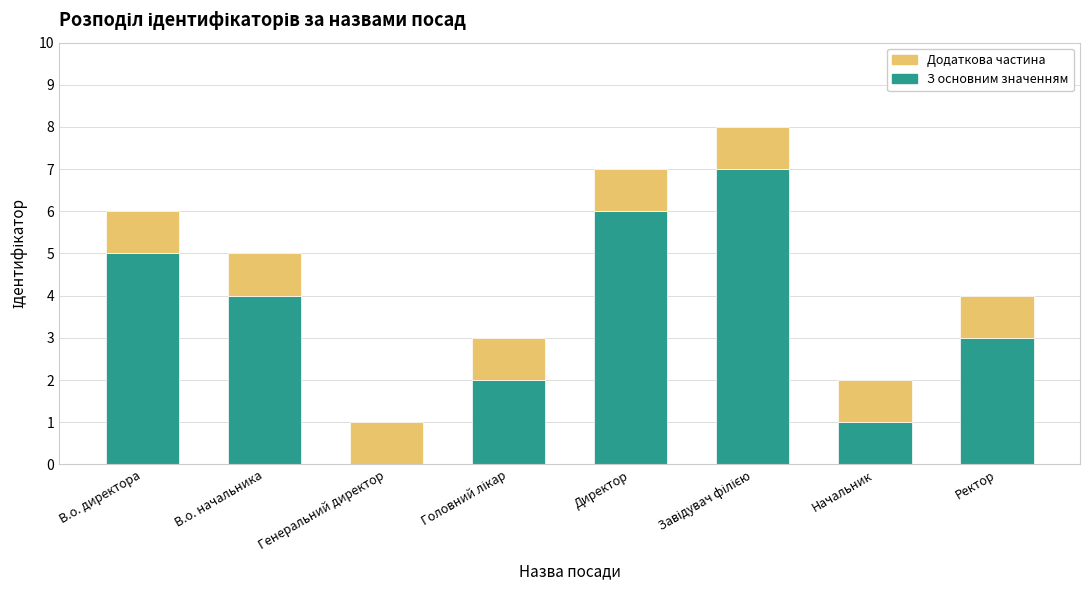

True or false: З основним значенням has a value of 5 at В.о. директора.

True